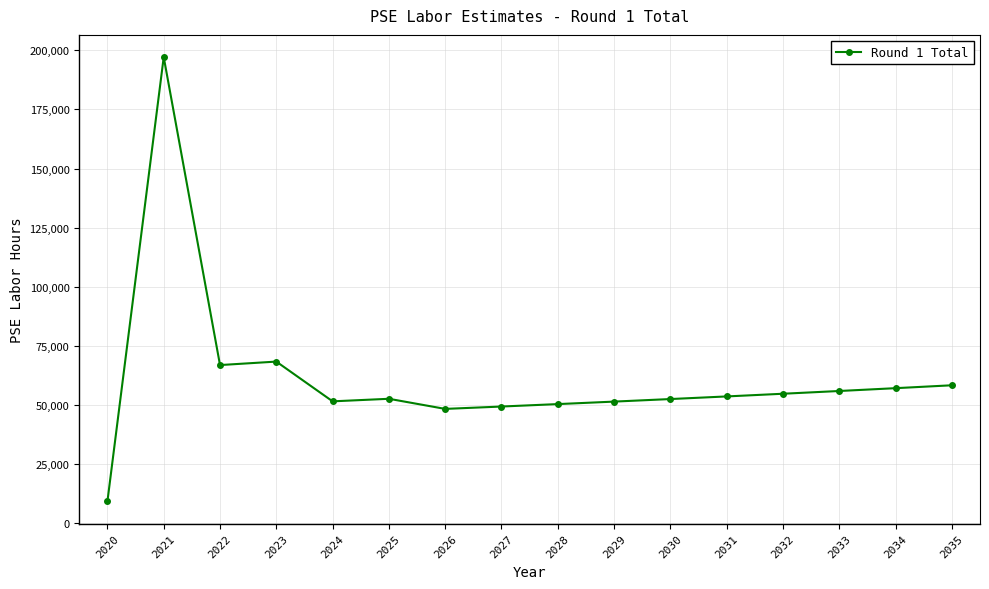

What is the greatest value displayed?

197118.2